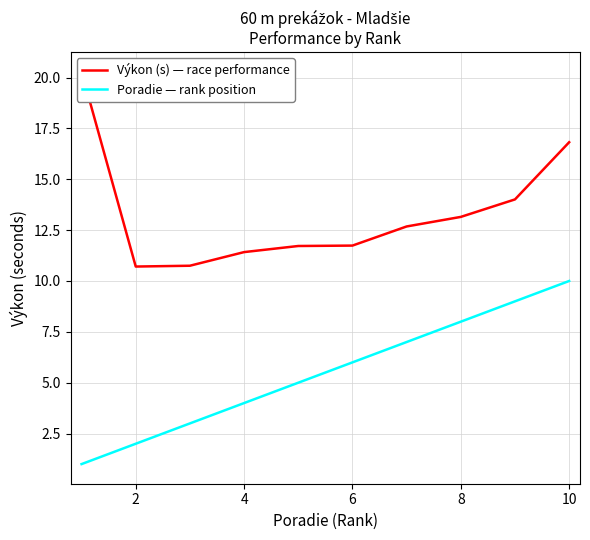

True or false: Poradie — rank position and Výkon (s) — race performance intersect in this chart.

False